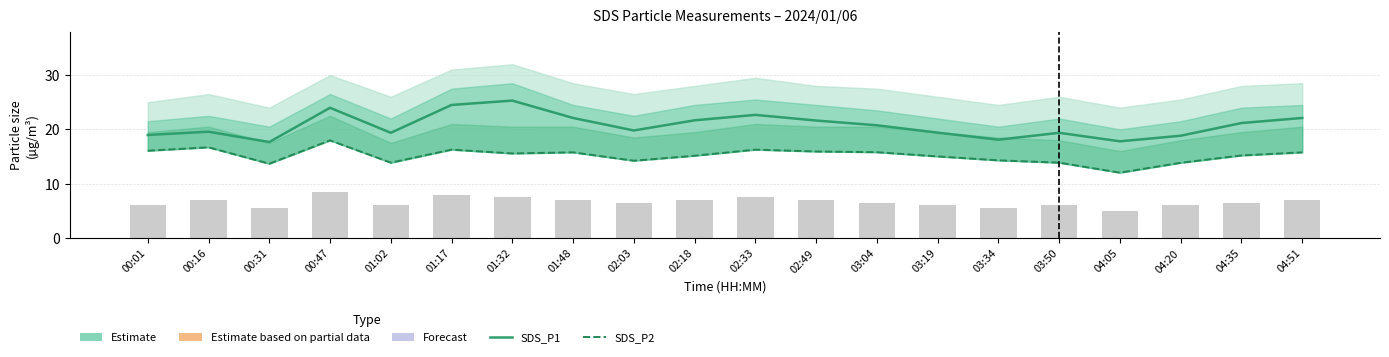

What is the label of the 15th bar from the right?

01:17